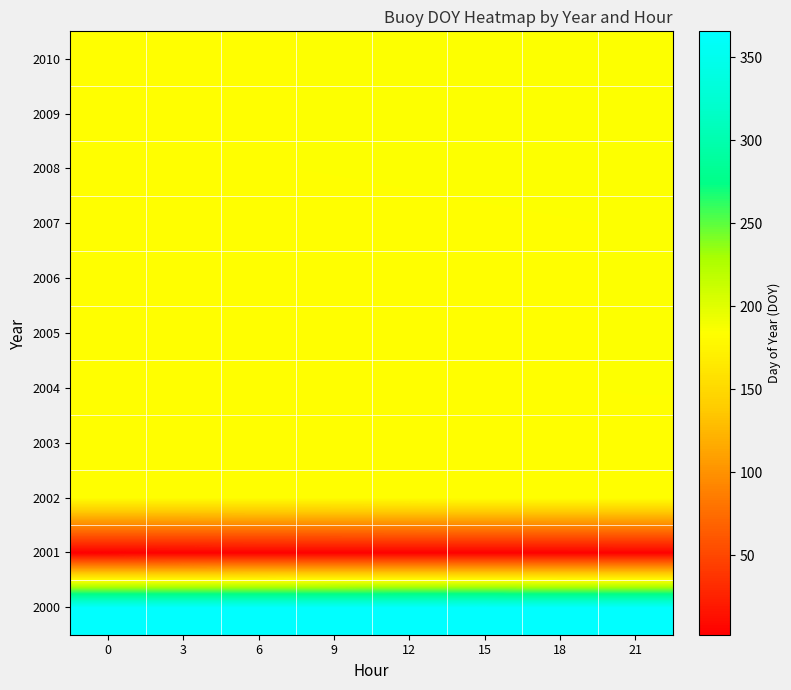

Reading left to right, extract all data points from this chart.

2000: 0=365.0	3=365.1	6=365.2	9=365.4	12=365.5	15=365.6	18=364.8	21=364.9
2001: 0=2.0	3=2.1	6=2.2	9=2.4	12=2.5	15=2.6	18=2.8	21=2.9
2002: 0=182.5	3=182.6	6=182.8	9=182.9	12=183.0	15=183.1	18=183.2	21=183.4
2003: 0=182.5	3=182.6	6=182.8	9=182.9	12=183.0	15=183.1	18=183.2	21=183.4
2004: 0=183.0	3=183.1	6=183.2	9=183.4	12=183.5	15=183.6	18=183.8	21=183.9
2005: 0=183.0	3=183.1	6=183.2	9=183.4	12=183.5	15=183.6	18=183.8	21=183.9
2006: 0=183.0	3=183.1	6=183.2	9=183.4	12=183.5	15=183.6	18=183.8	21=183.9
2007: 0=183.0	3=183.1	6=183.2	9=183.4	12=183.5	15=183.6	18=183.8	21=183.9
2008: 0=183.5	3=183.6	6=183.8	9=183.9	12=184.0	15=184.1	18=184.2	21=184.4
2009: 0=183.5	3=183.6	6=183.8	9=183.9	12=184.0	15=184.1	18=184.2	21=184.4
2010: 0=183.5	3=183.6	6=183.8	9=183.9	12=184.0	15=184.1	18=184.2	21=184.4